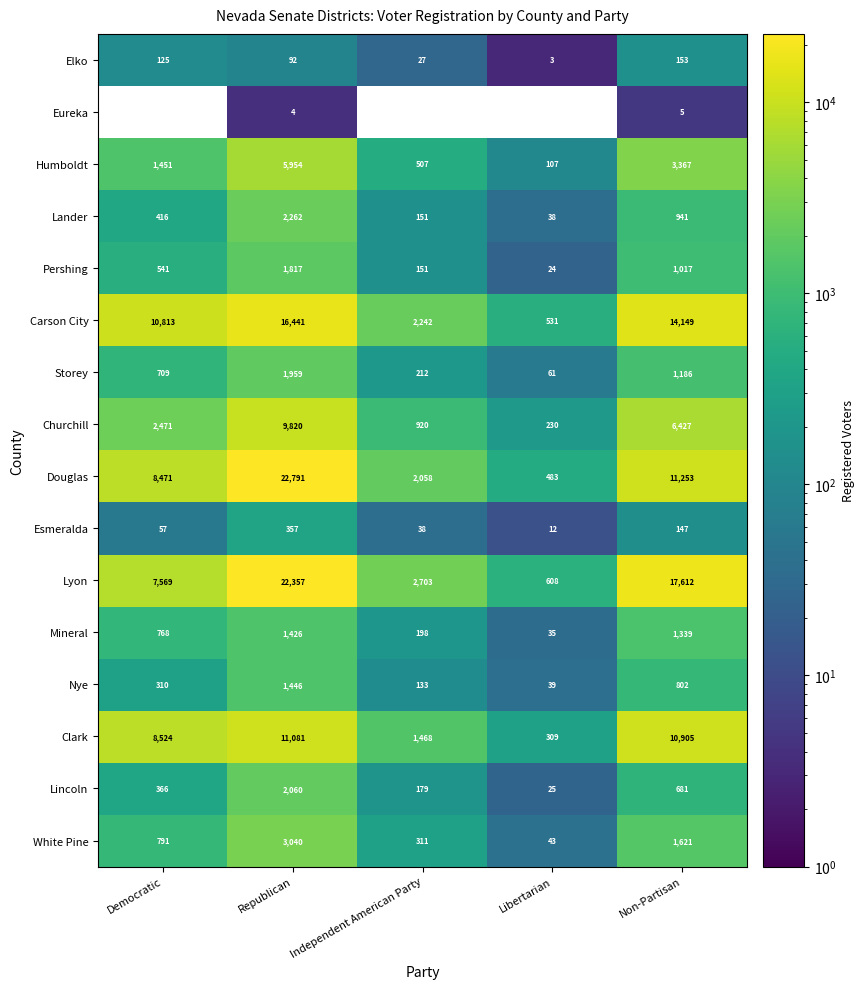

List the labels in order of Elko value, smallest first.

Libertarian, Independent American Party, Republican, Democratic, Non-Partisan